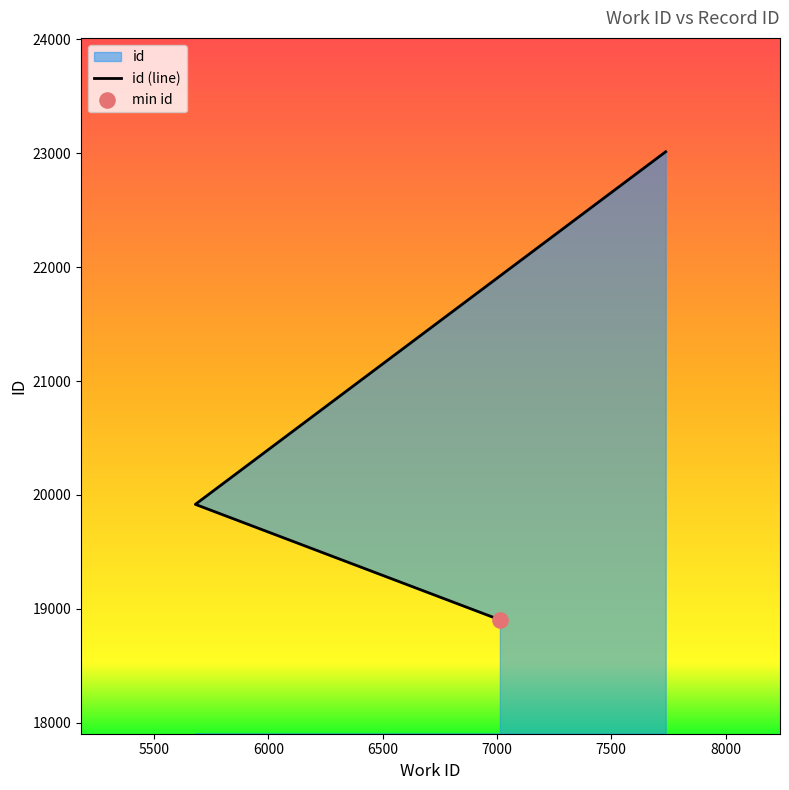

What is the ratio of the value at 7738 to the value at 7013?

1.2